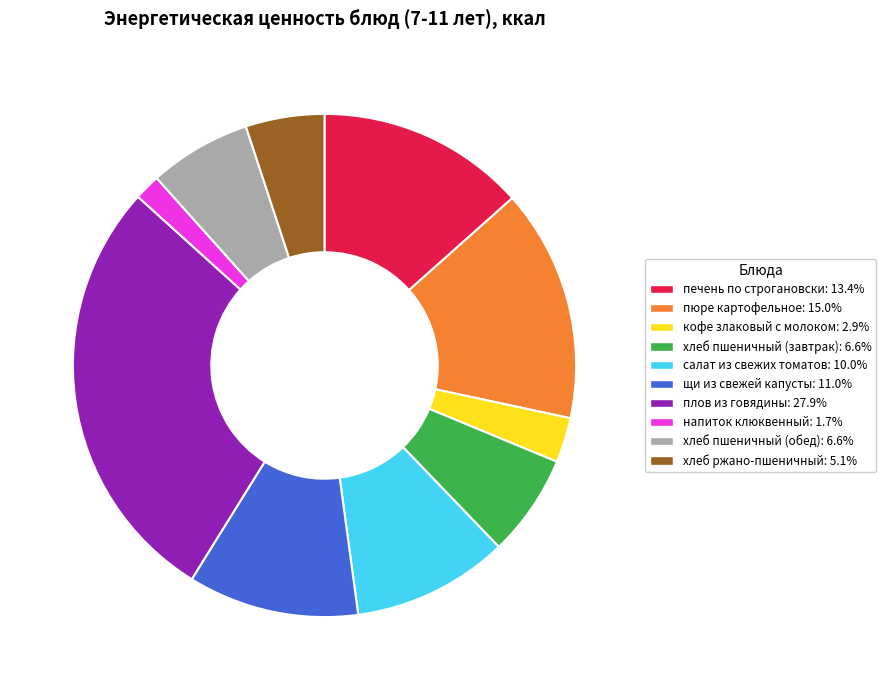

Which category has the smallest portion of the pie?

напиток клюквенный